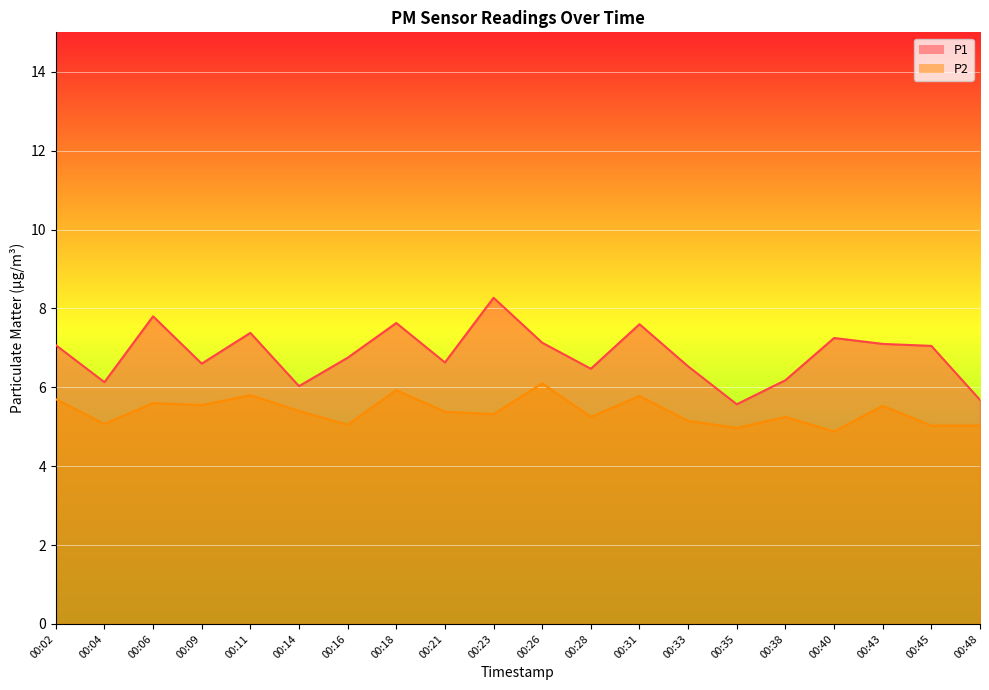

The value of P2 at 00:21 is 3.2. True or false?

False